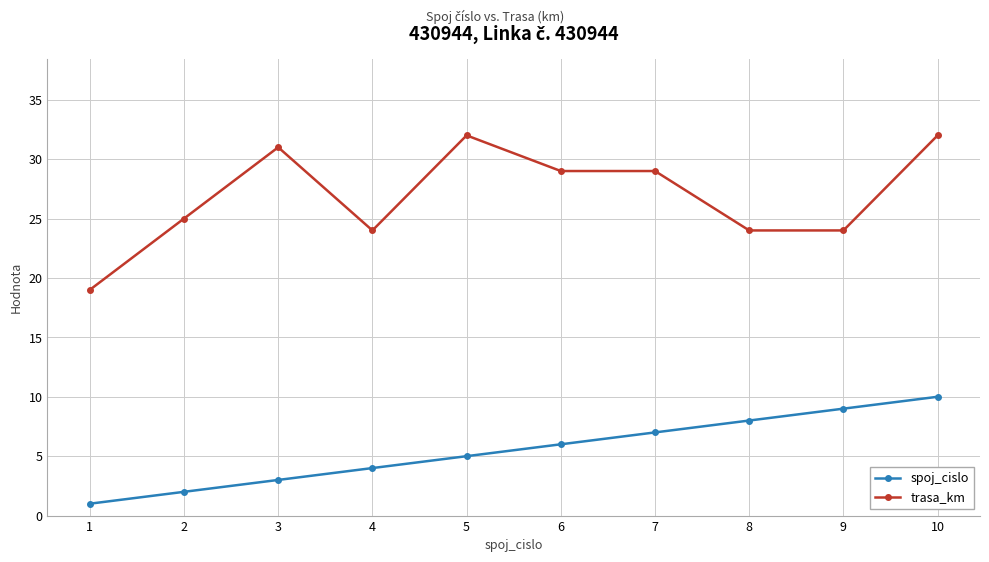

How many values in the spoj_cislo series are below 6?

5